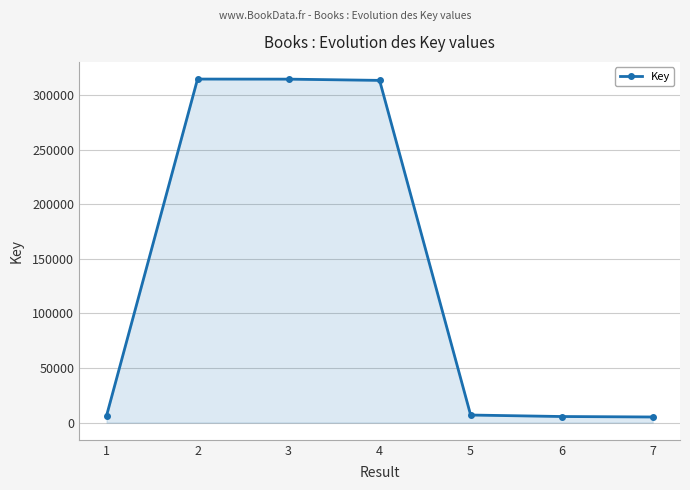

What is the value of the 4th point from the left?

313418